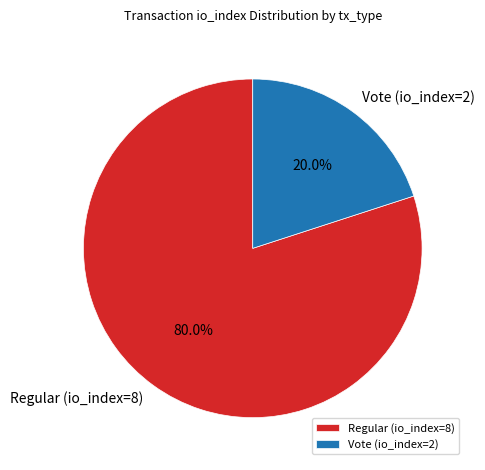

The Regular (io_index=8) slice represents 80% of the pie. True or false?

True